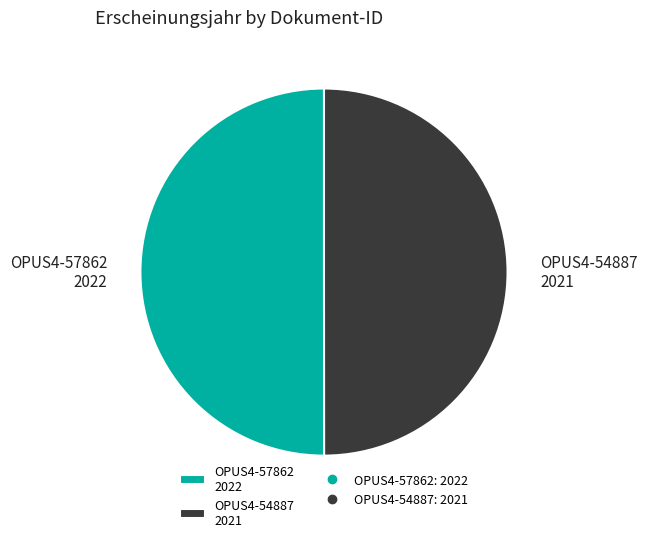

How many slices are in this pie chart?

2